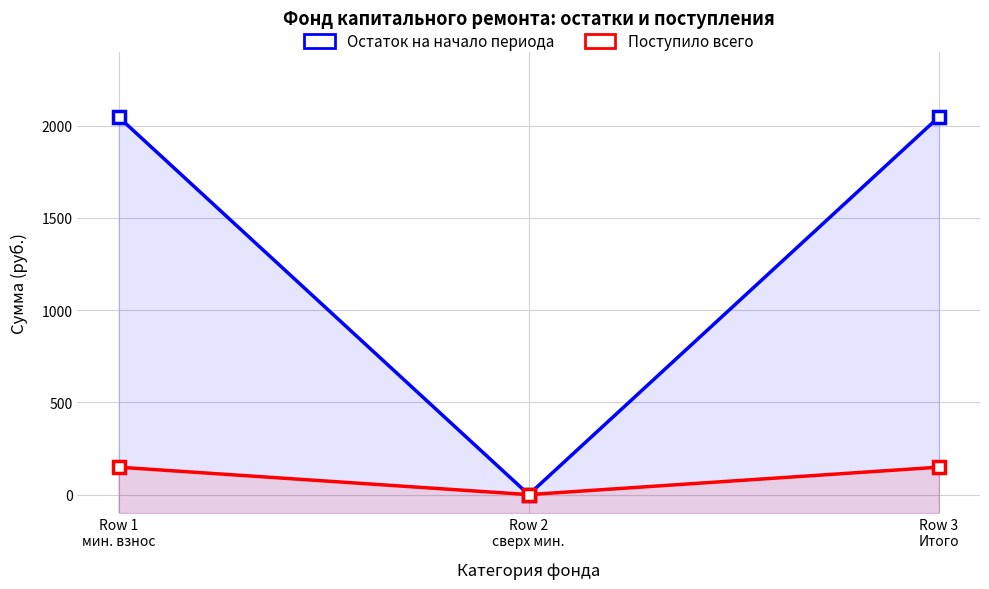

Between Row 1
мин. взнос and Row 2
сверх мин., which is larger?

Row 1
мин. взнос